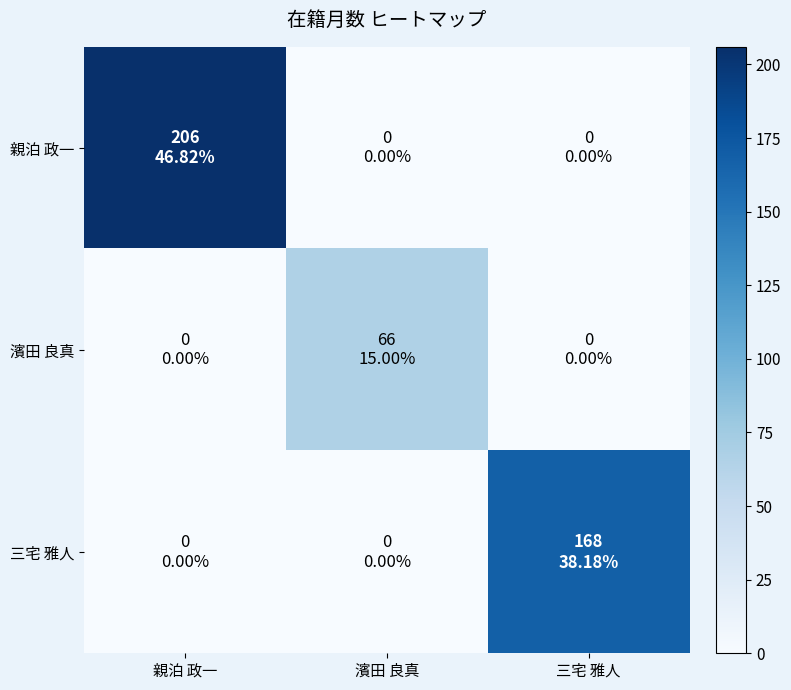

List the series in order of their peak value, highest first.

親泊 政一, 三宅 雅人, 濱田 良真